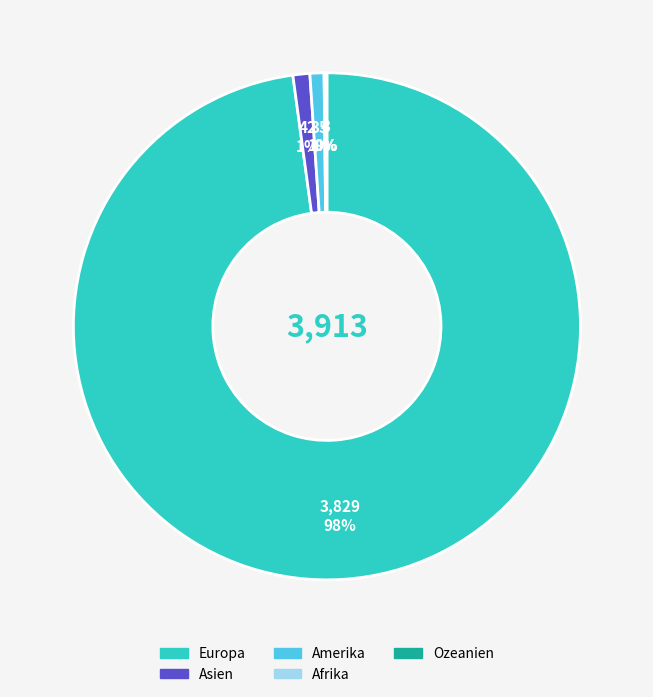

True or false: Asien accounts for 1% of the total.

True